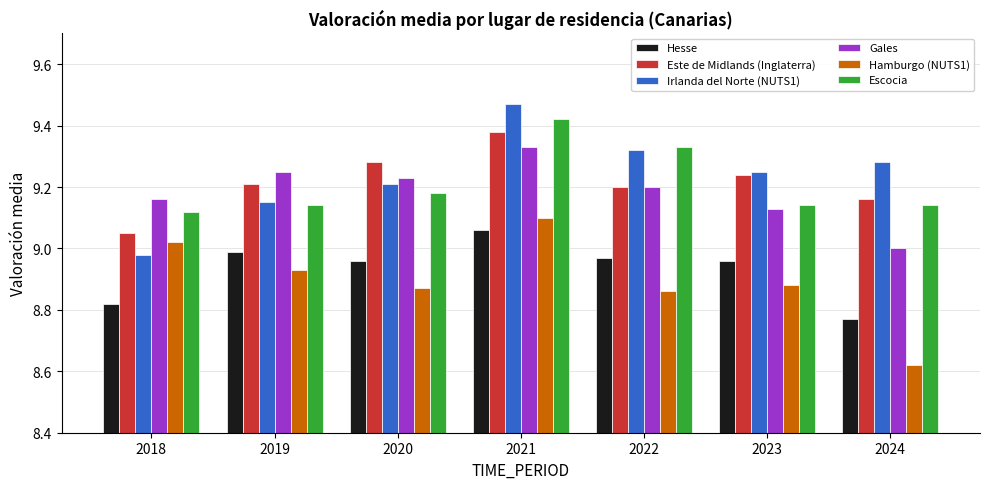

What is the sum of all Hesse values?

62.5